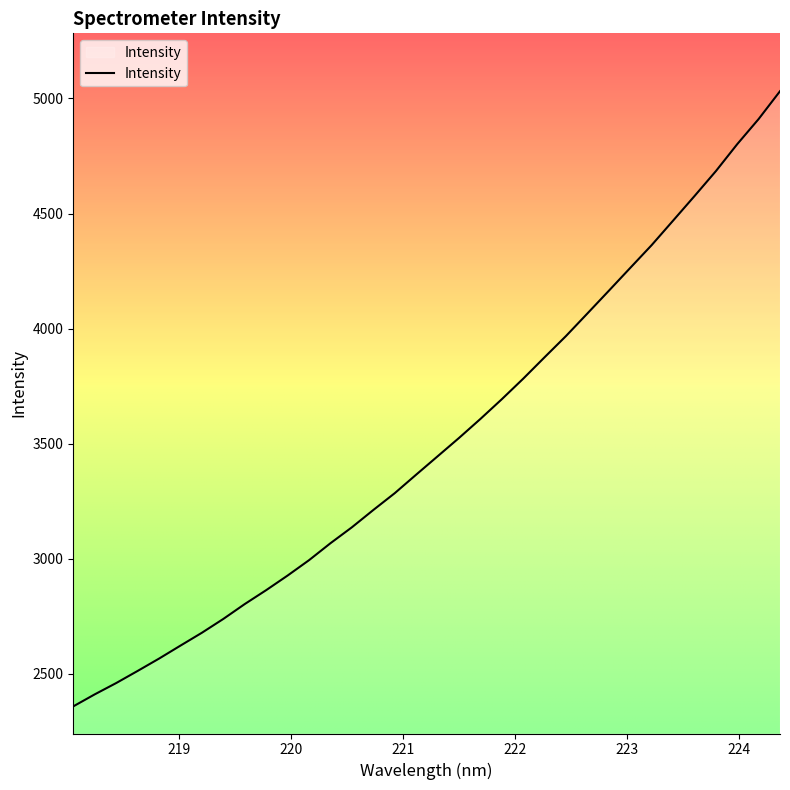

What is the greatest value displayed?

5031.6